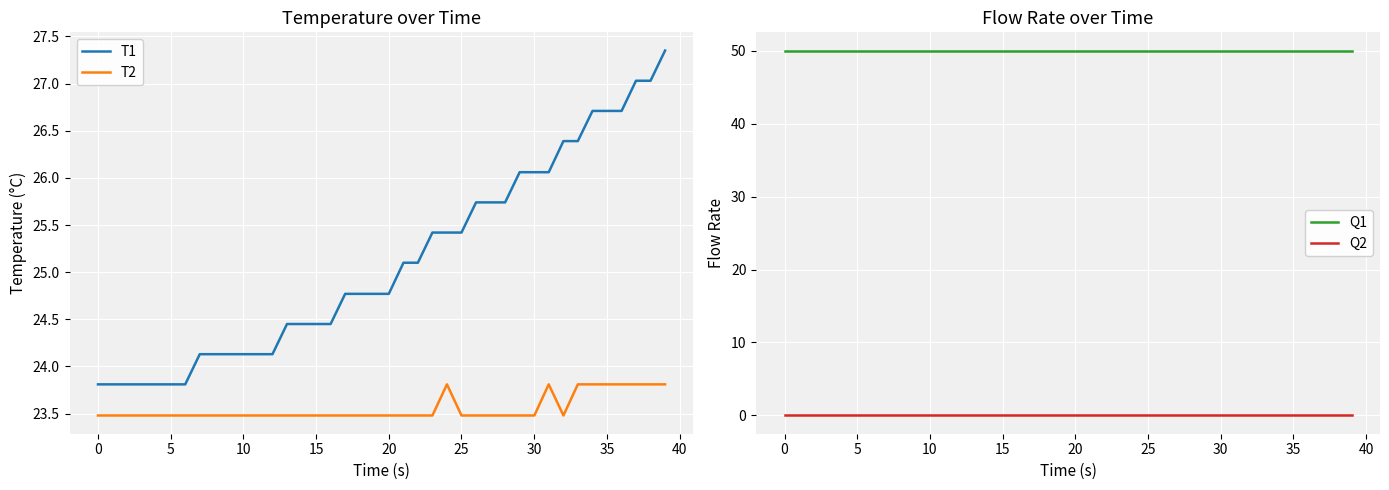

What is the maximum value for Q1?

50